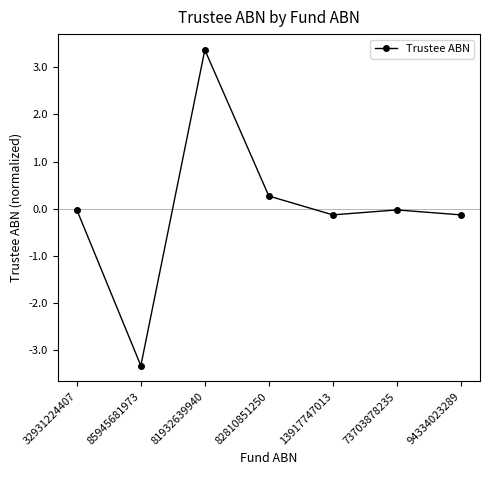

Is this an area chart (filled region under the line)?

No